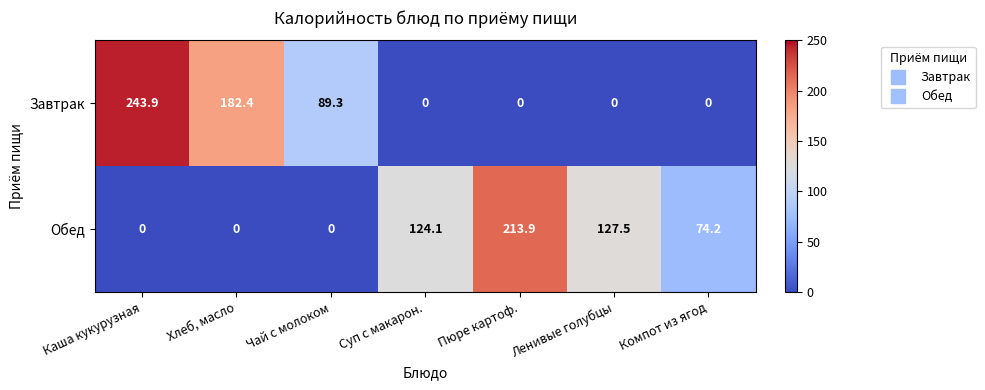

What is the sum of all Обед values?

539.7